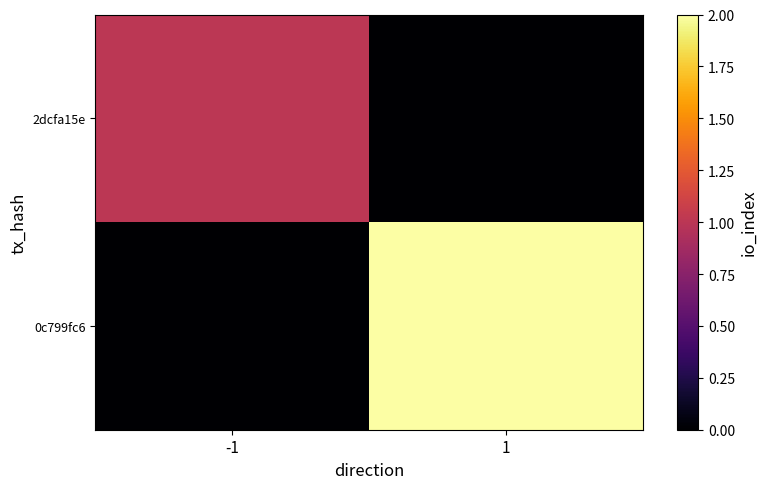

Reading right to left, extract all data points from this chart.

2dcfa15e: 1=0	-1=1
0c799fc6: 1=2	-1=0